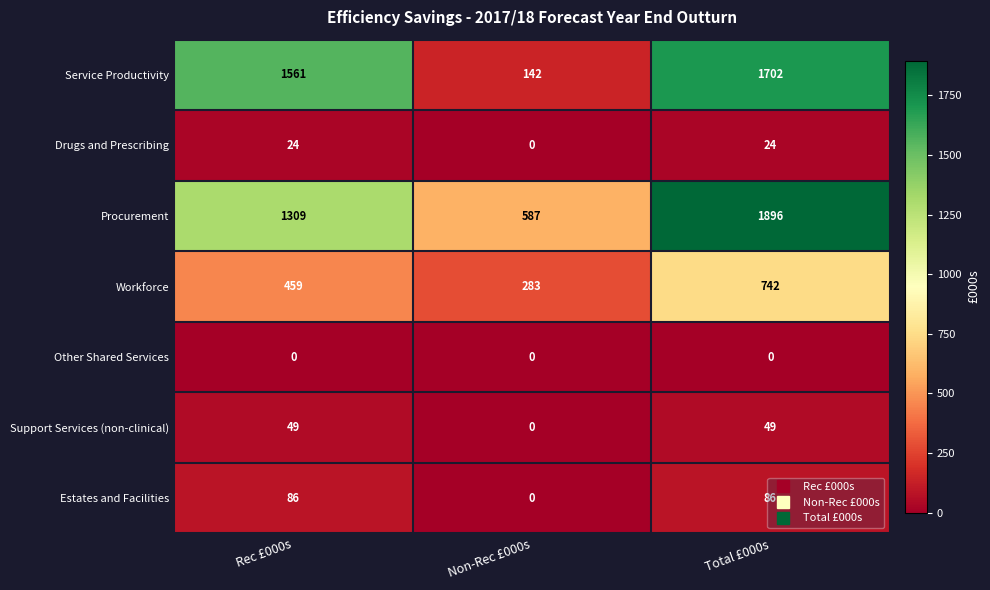

How many Support Services (non-clinical) values are between 0 and 49?

3